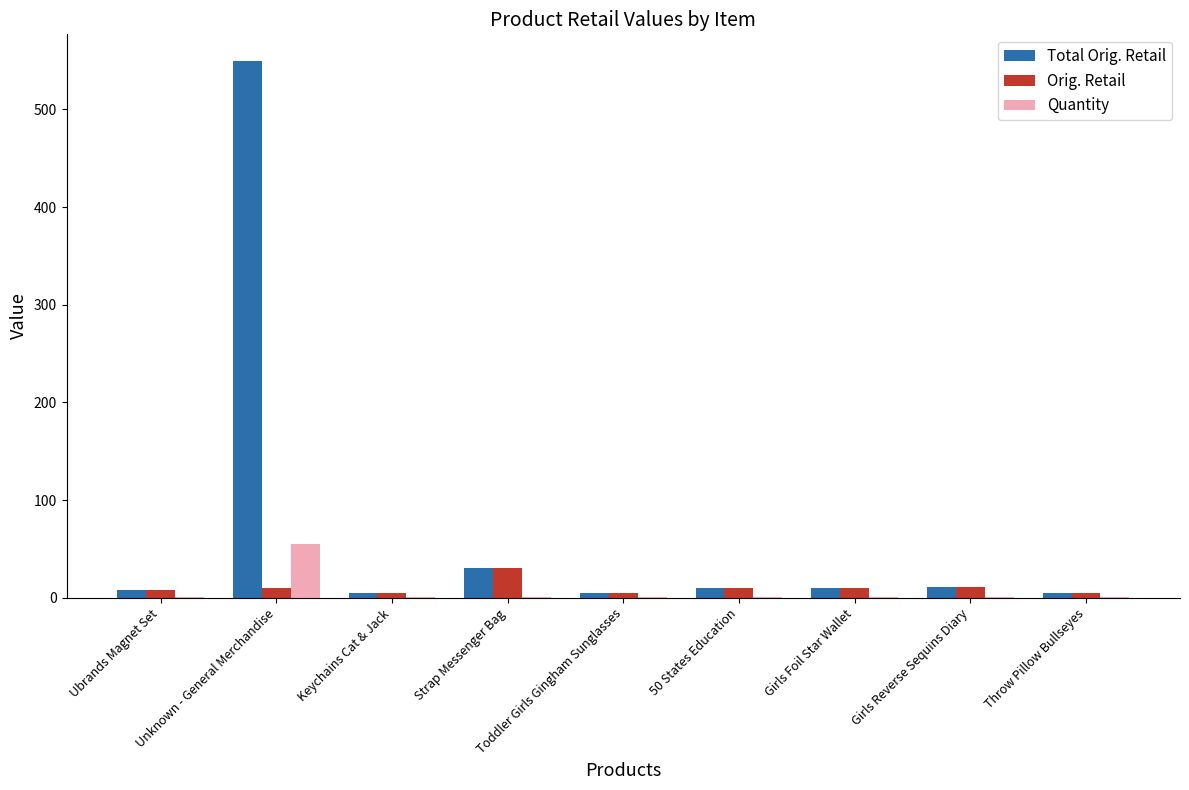

What is the sum of all Orig. Retail values?

93.9